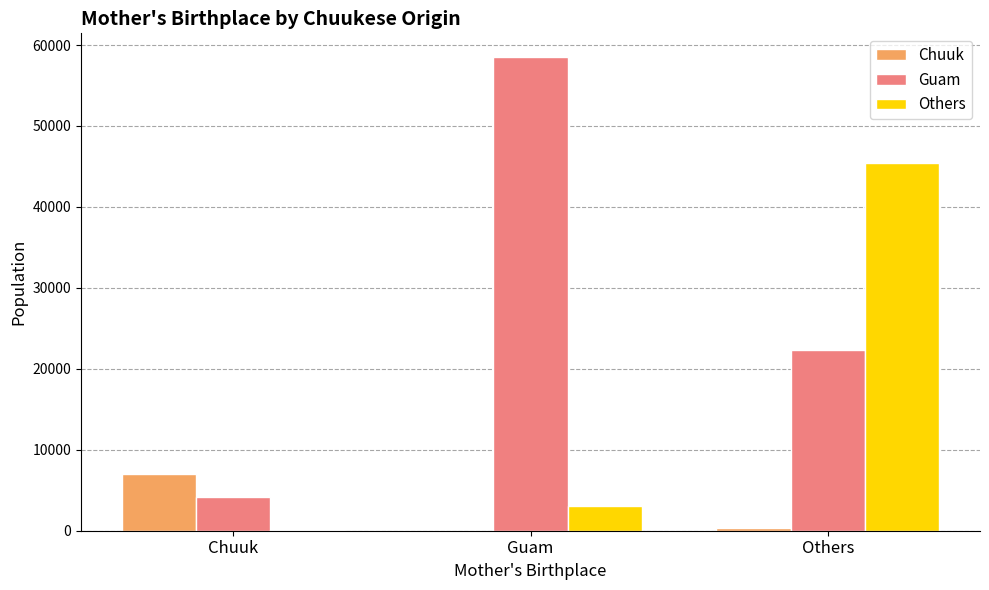

What is the spread (max minus min) of values at Chuuk?

6860